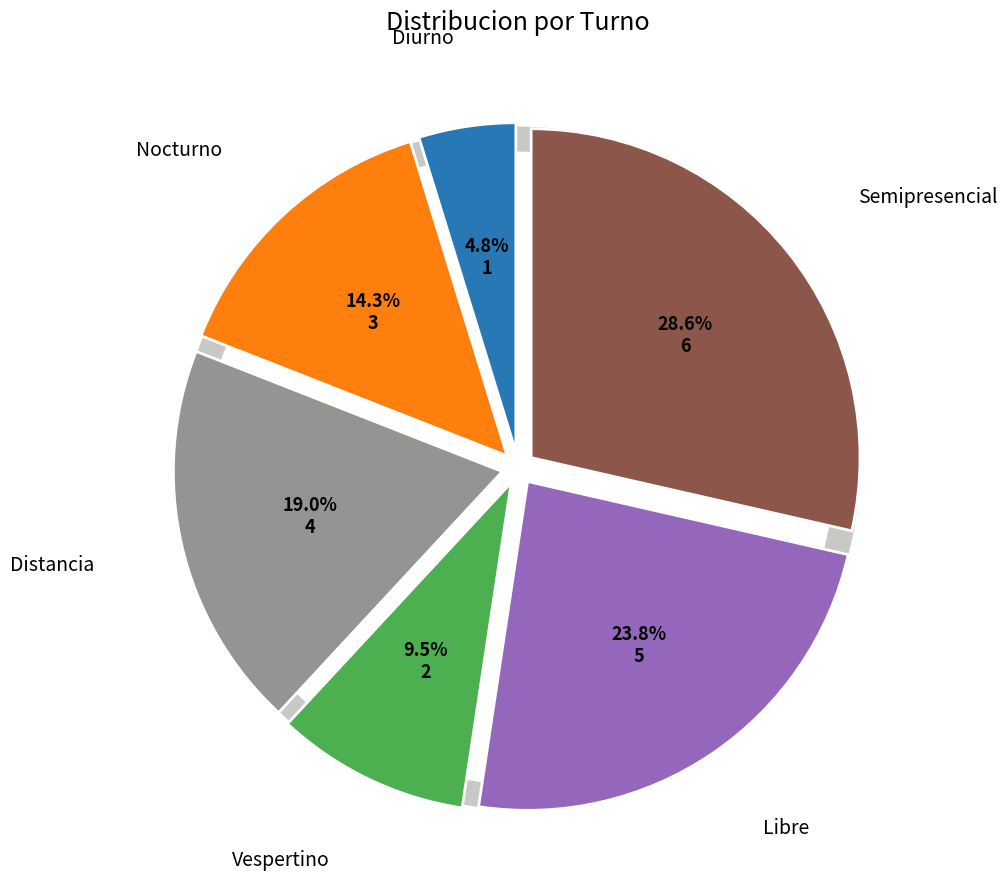

Is there any slice that represents more than half of the pie?

No